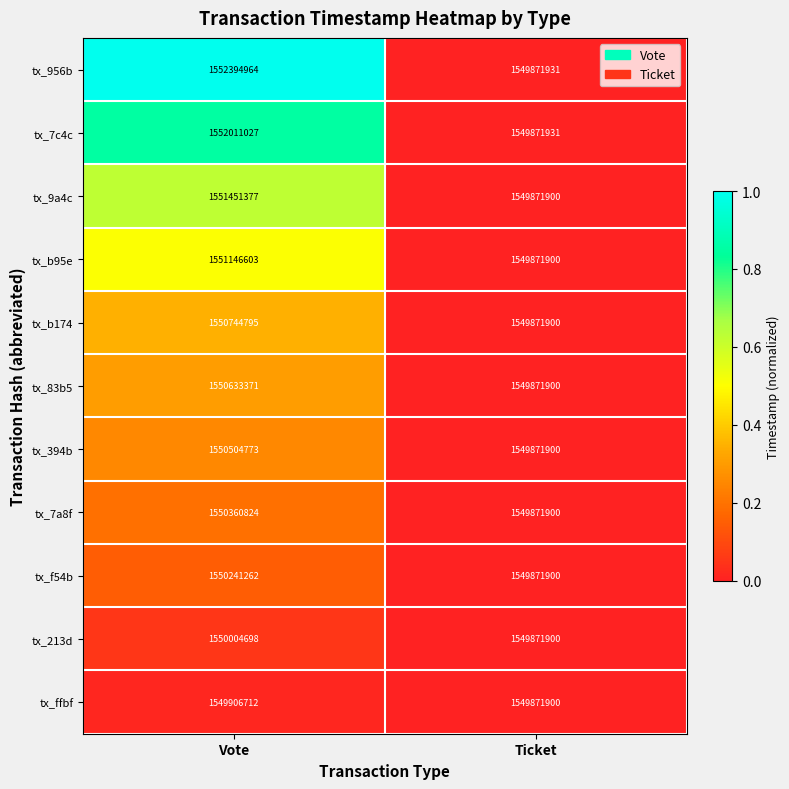

What is the total value across all series at Vote?

17059400406